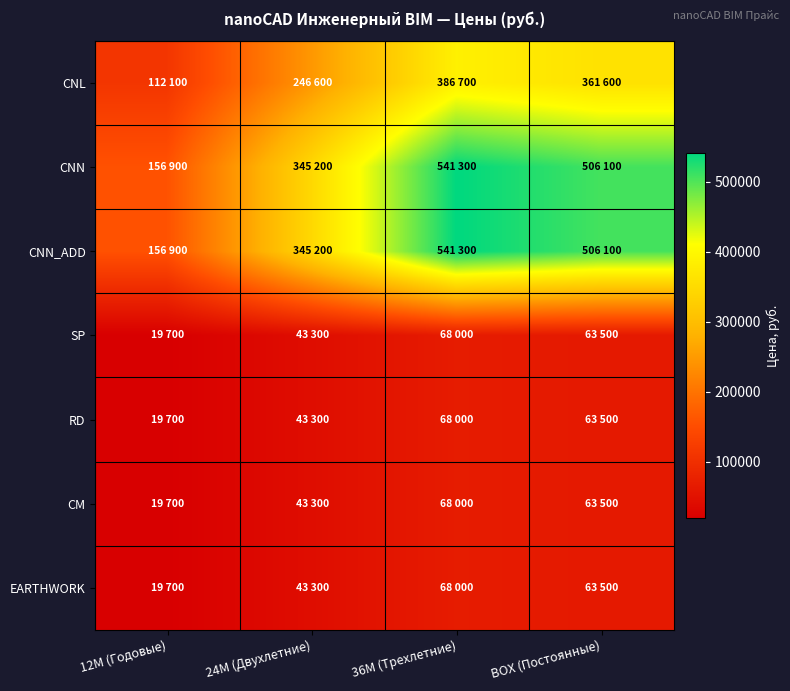

How many series are shown in this chart?

7